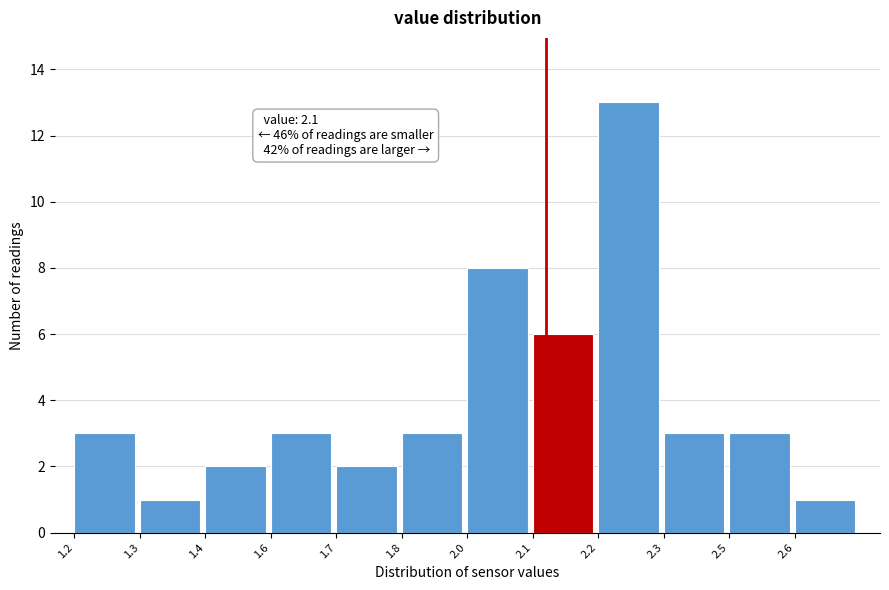

Reading left to right, what are all the values shown in this chart?

1.2=3	1.3=1	1.4=2	1.6=3	1.7=2	1.8=3	2.0=8	2.1=6	2.2=13	2.3=3	2.5=3	2.6=1